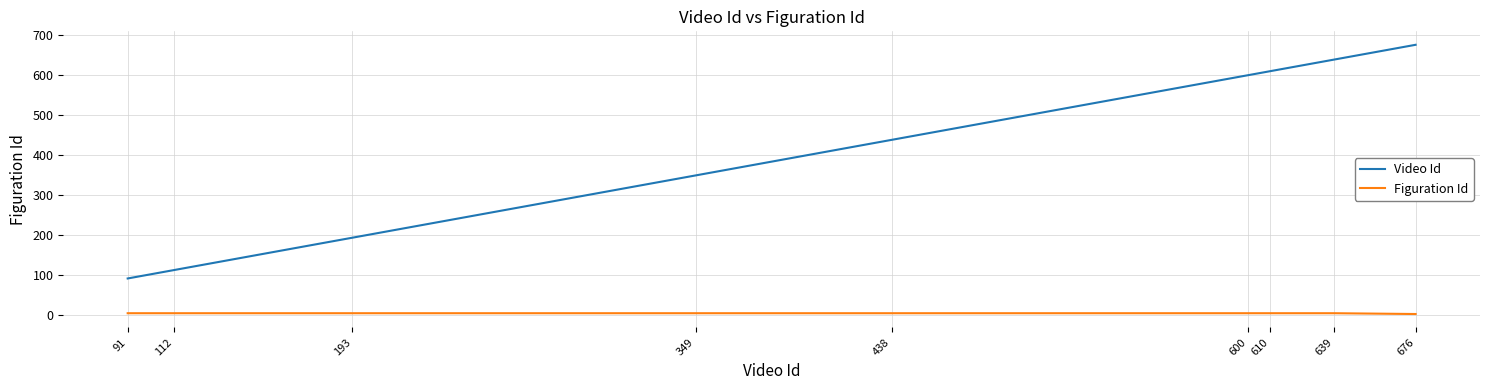

Where is Video Id nearest to the value 383?

349